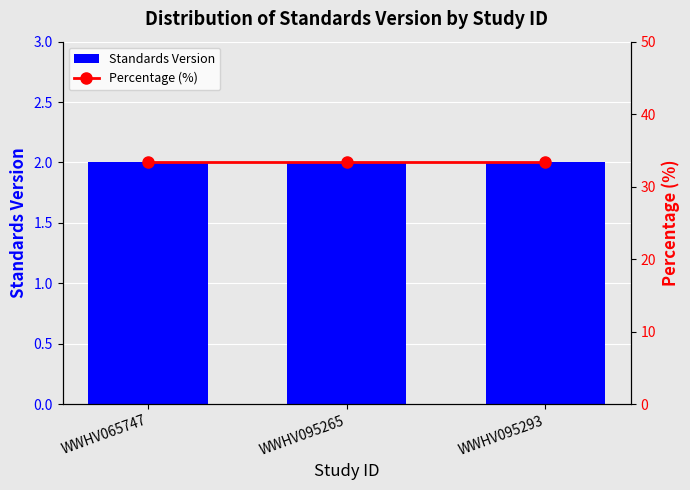

Which series changed the most between WWHV065747 and WWHV095293?

Standards Version